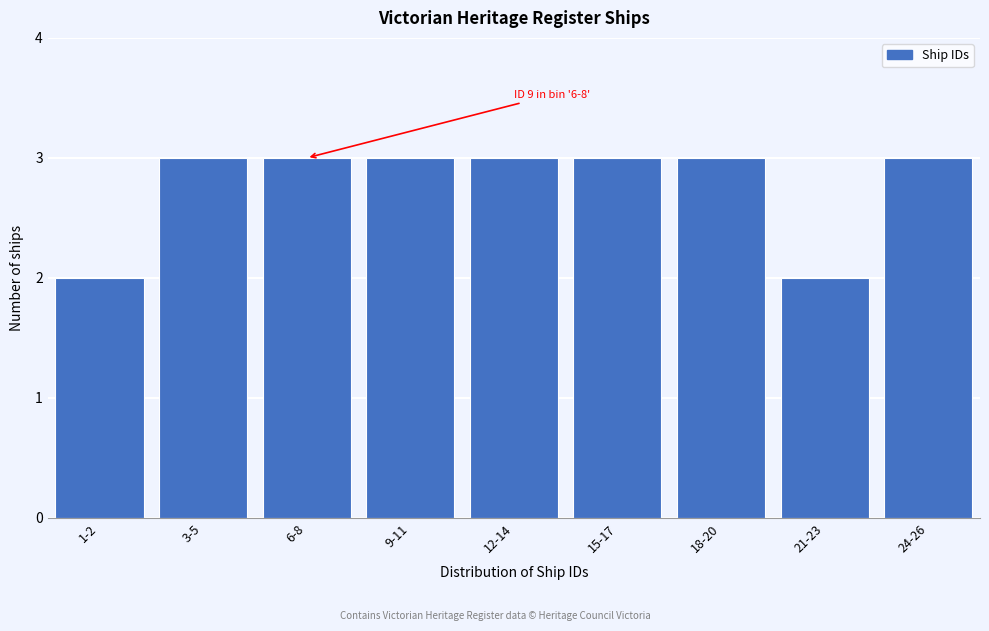

Reading left to right, transcribe all the data shown in this chart.

1-2=2	3-5=3	6-8=3	9-11=3	12-14=3	15-17=3	18-20=3	21-23=2	24-26=3